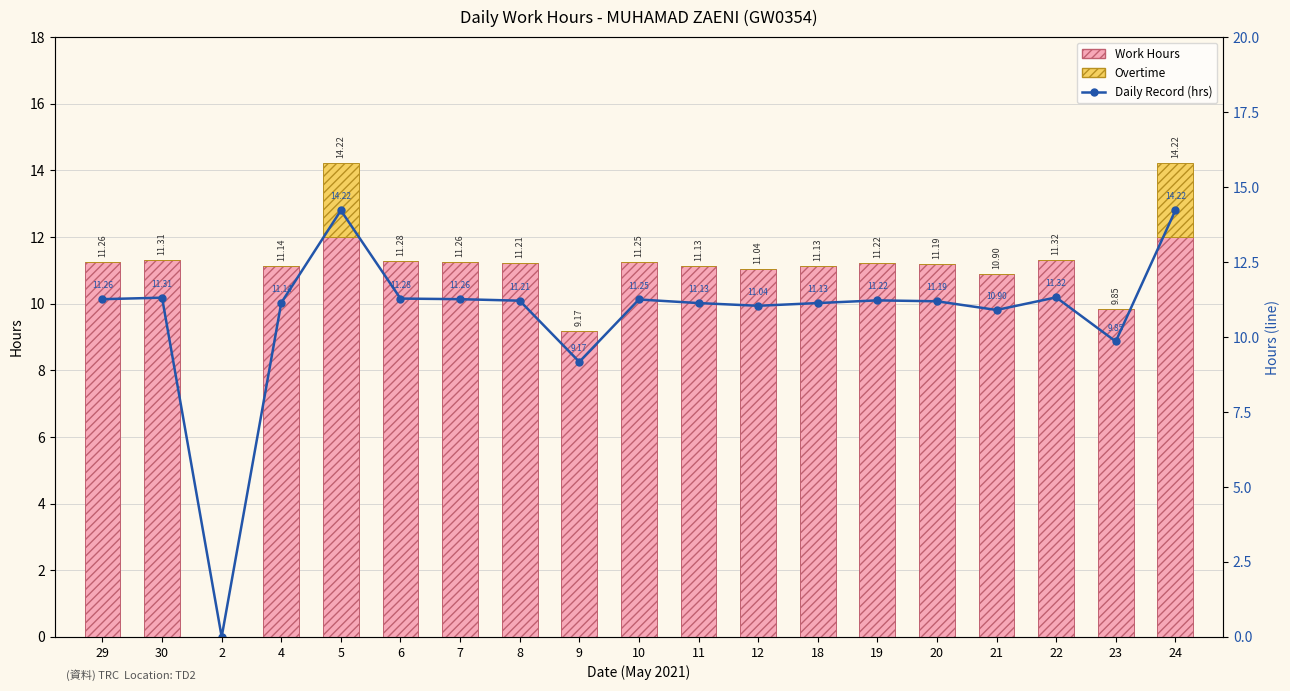

What is the average value of the Daily Record (hrs) series?

10.7